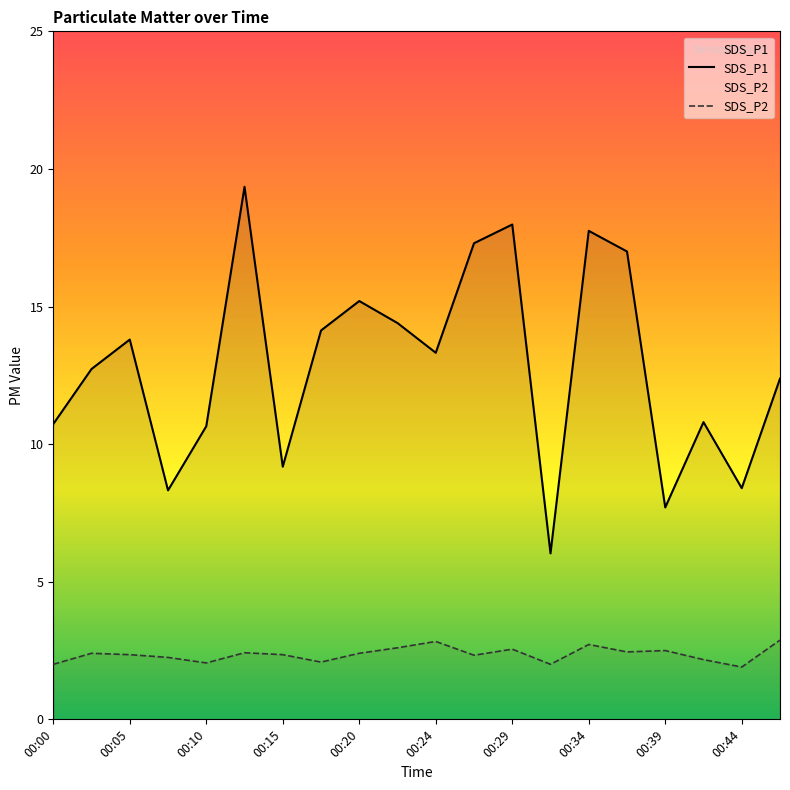

At 13, list the series in order from largest to smallest.

SDS_P1, SDS_P2